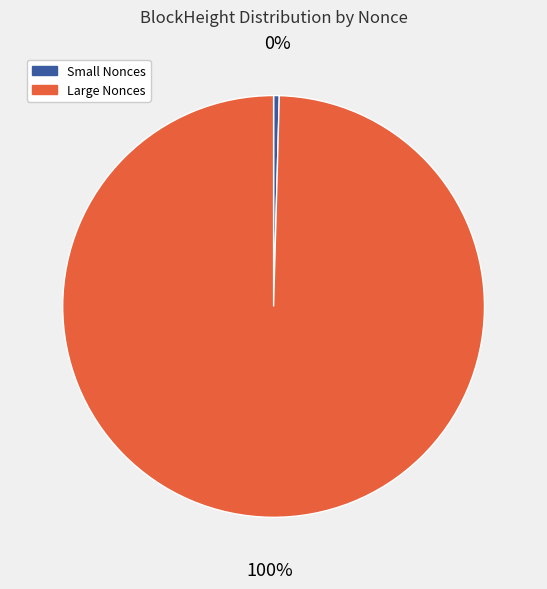

Is there any slice that represents more than half of the pie?

Yes